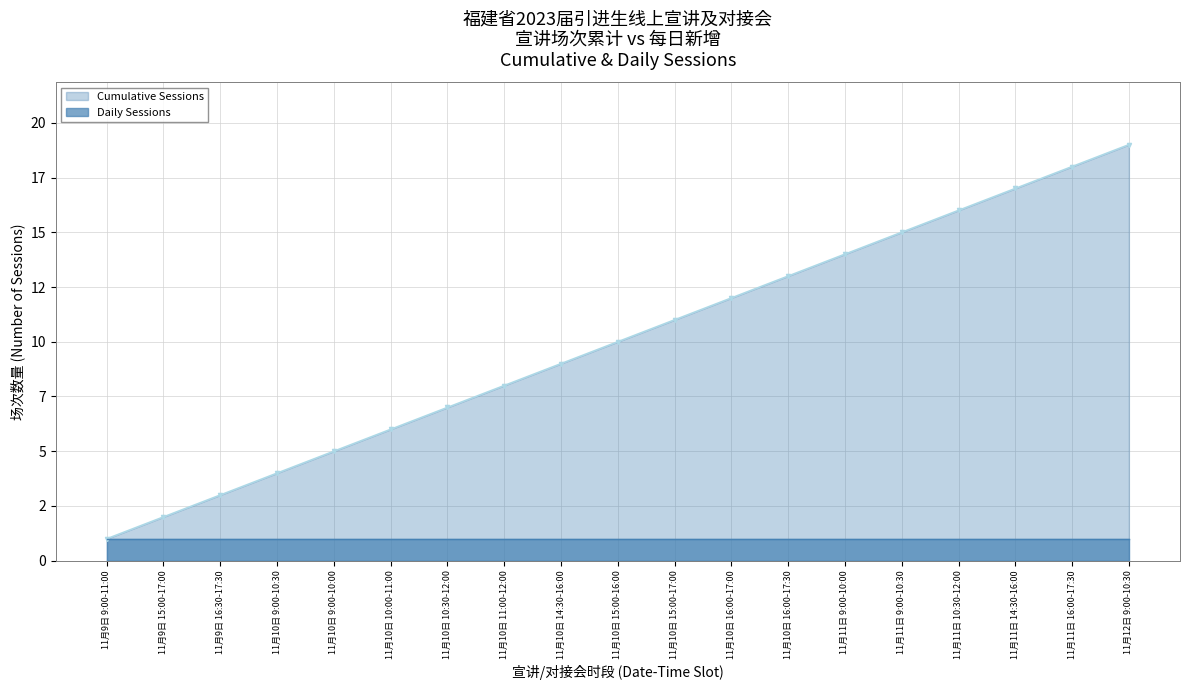

What is the ratio of the value at 11月11日 9:00-10:30 to the value at 11月9日 15:00-17:00?

7.5